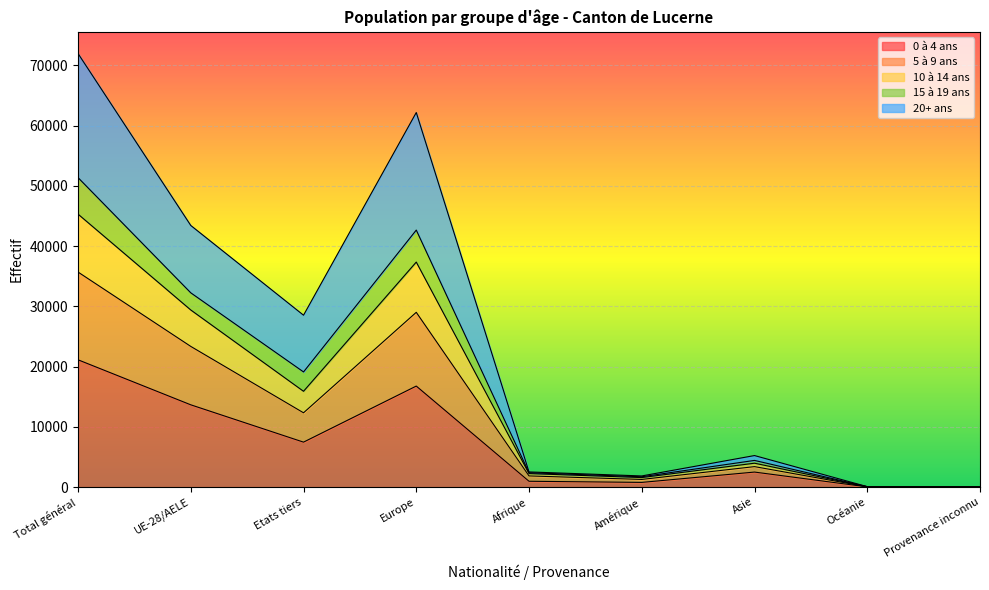

What is the label of the 7th point from the right?

Etats tiers